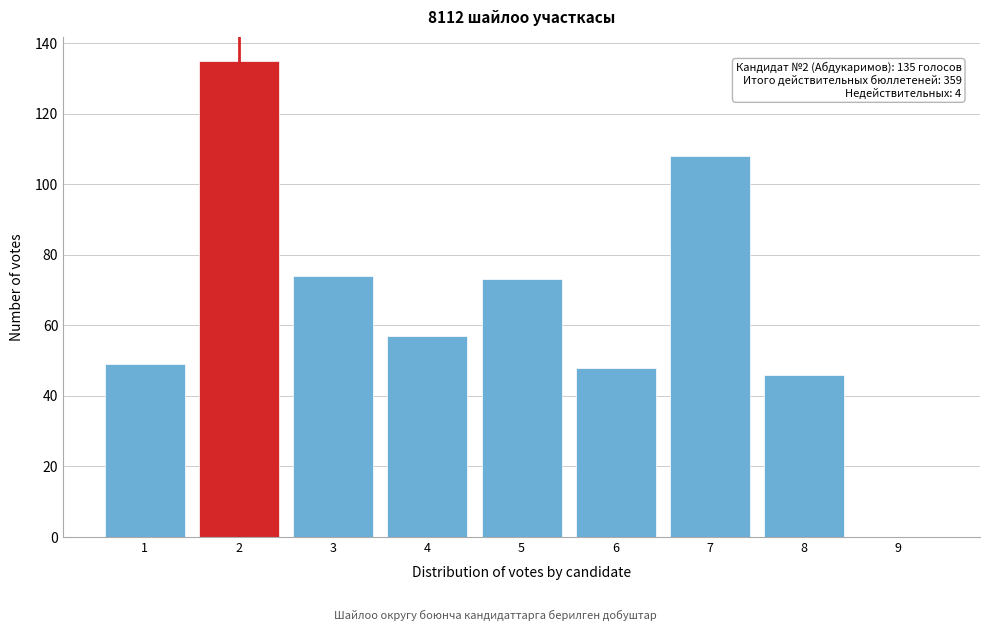

Reading left to right, extract all data points from this chart.

1=49	2=135	3=74	4=57	5=73	6=48	7=108	8=46	9=0